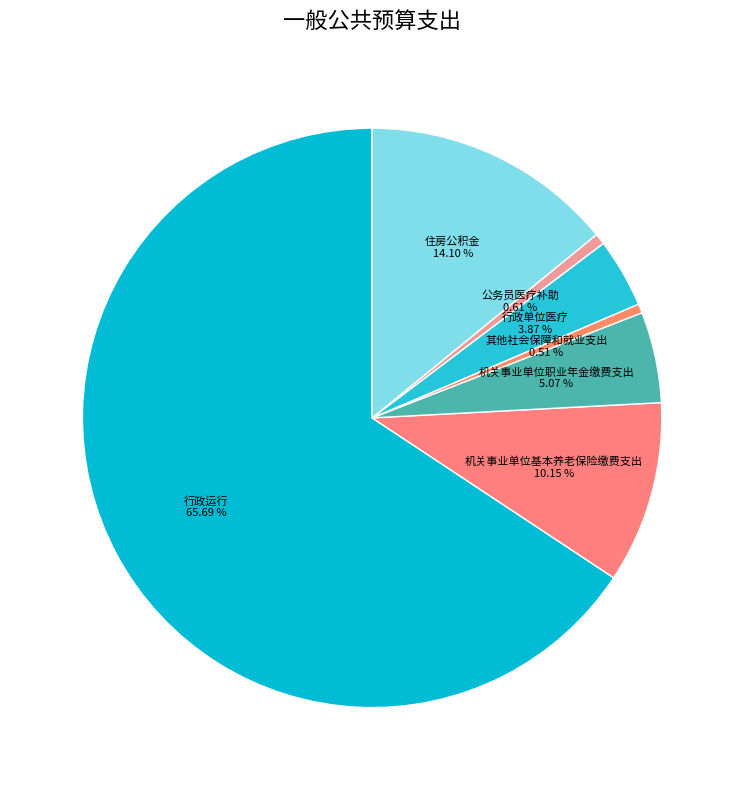

What is the total percentage of 其他社会保障和就业支出 and 机关事业单位基本养老保险缴费支出?

10.7%